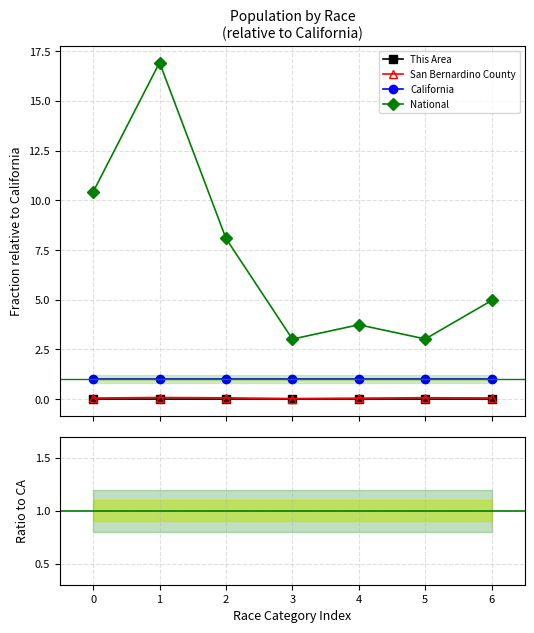

What is the value of the National point at the 7th from the left?

5.0